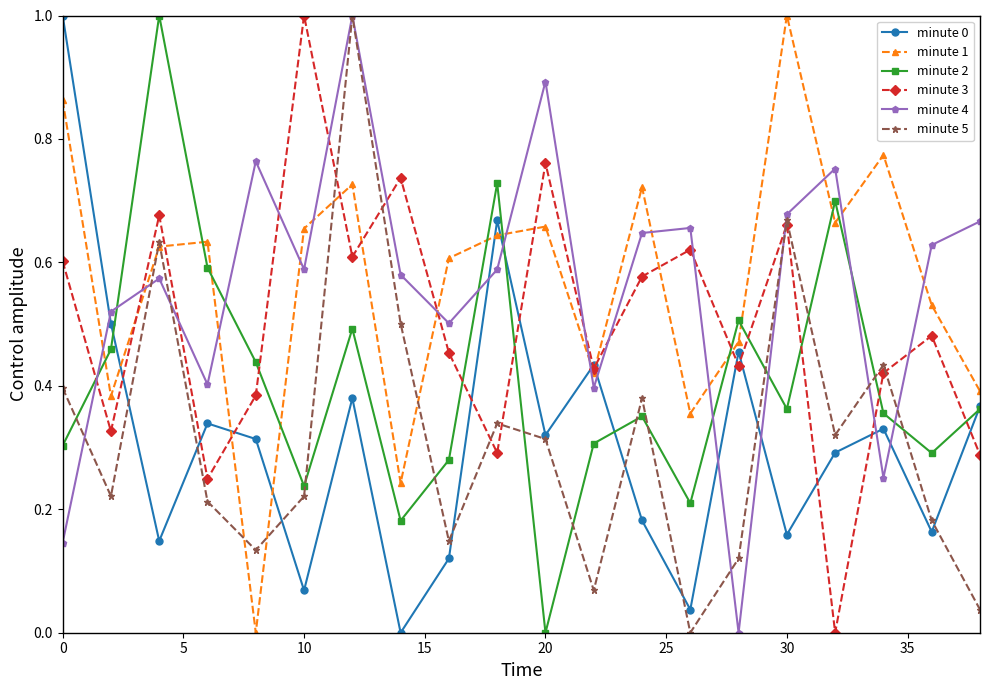

How many interior local peaks does the minute 3 series have?

7